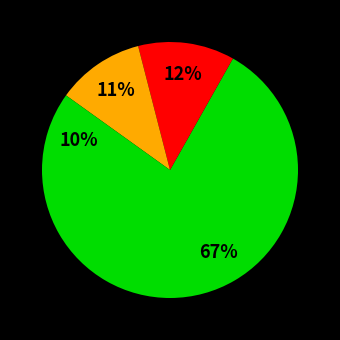

How many segments does this pie chart have?

4